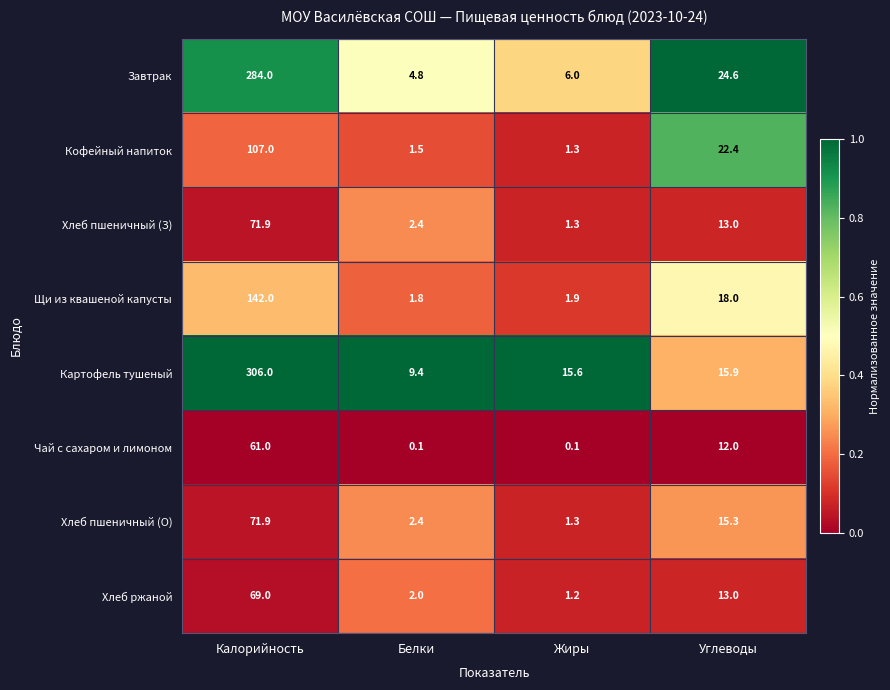

How many data points does each series have?

4